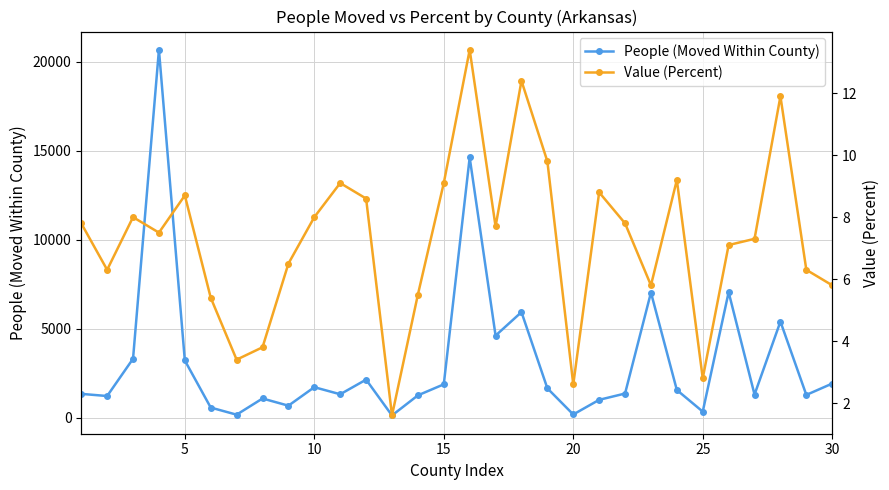

Which series has the largest total across all categories?

People (Moved Within County)